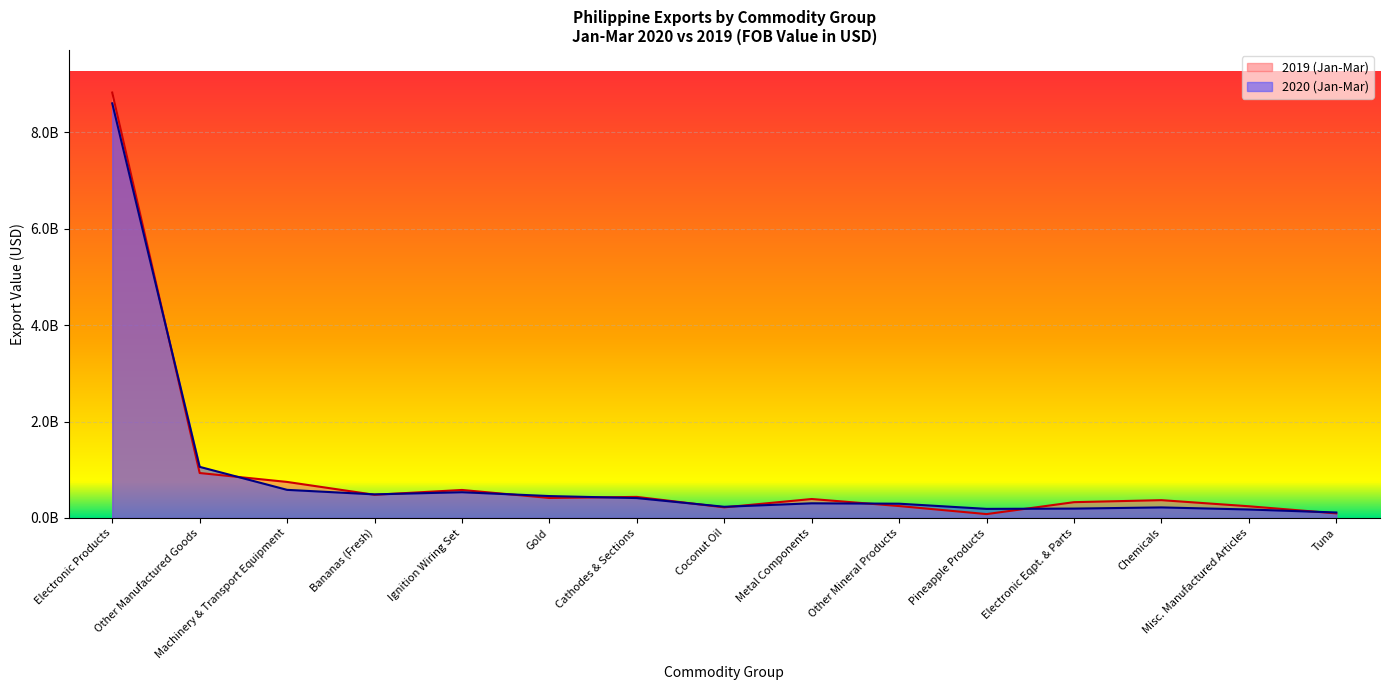

After their last crossing, which series has the higher values: 2019 (Jan-Mar) or 2020 (Jan-Mar)?

2020 (Jan-Mar)